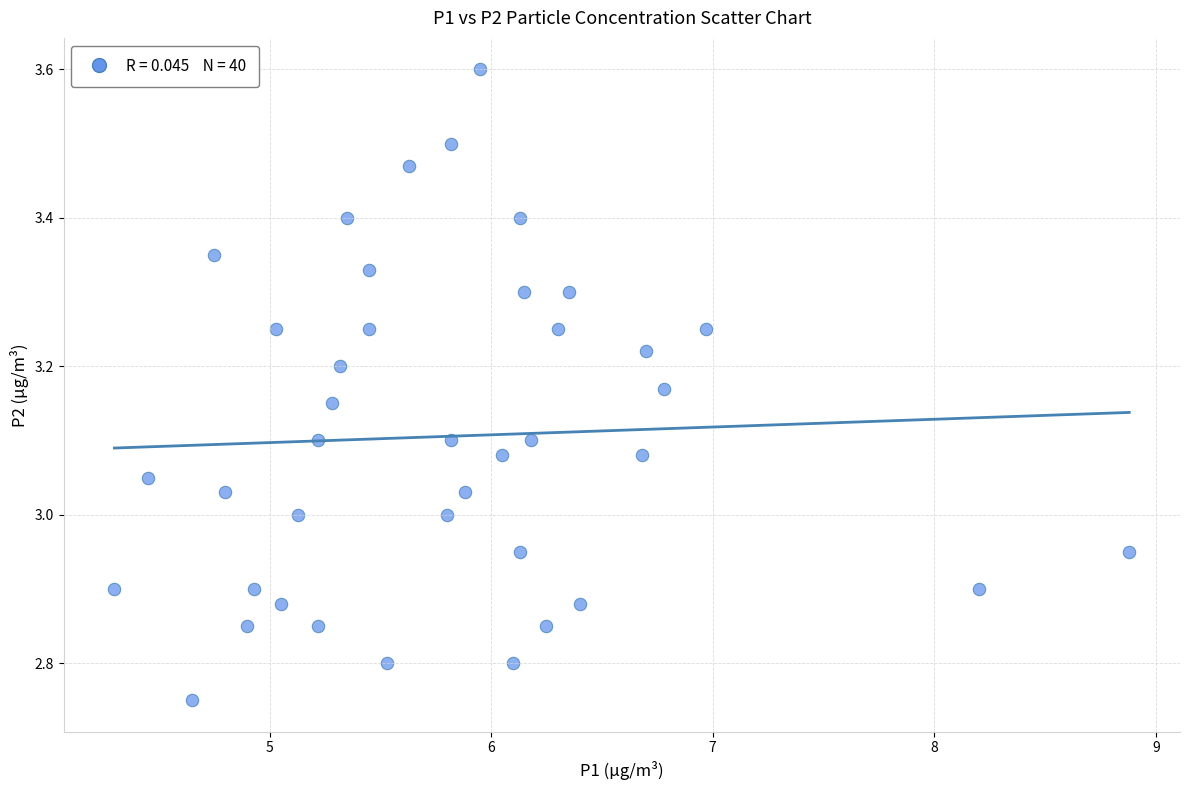

What is the range of X values (max minus min)?

4.6